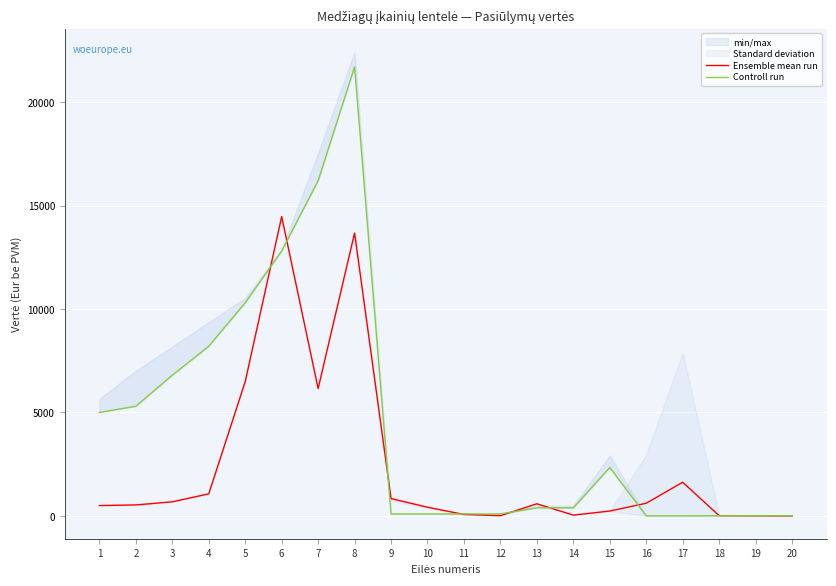

At which label does Ensemble mean run reach its minimum?

20